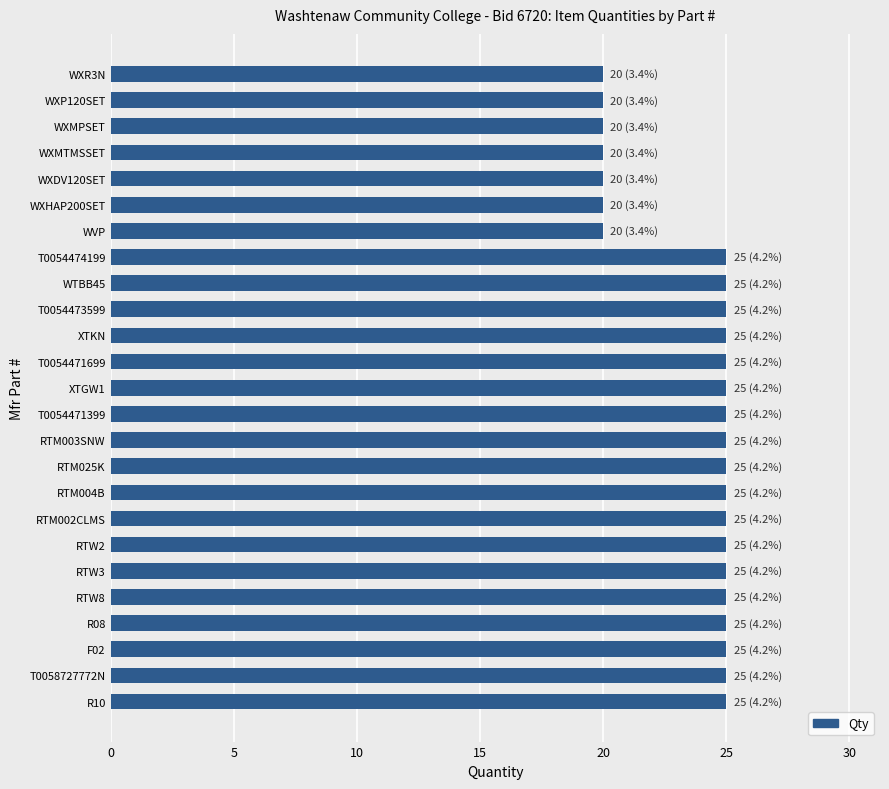

Reading top to bottom, extract all data points from this chart.

WXR3N=20	WXP120SET=20	WXMPSET=20	WXMTMSSET=20	WXDV120SET=20	WXHAP200SET=20	WVP=20	T0054474199=25	WTBB45=25	T0054473599=25	XTKN=25	T0054471699=25	XTGW1=25	T0054471399=25	RTM003SNW=25	RTM025K=25	RTM004B=25	RTM002CLMS=25	RTW2=25	RTW3=25	RTW8=25	R08=25	F02=25	T0058727772N=25	R10=25